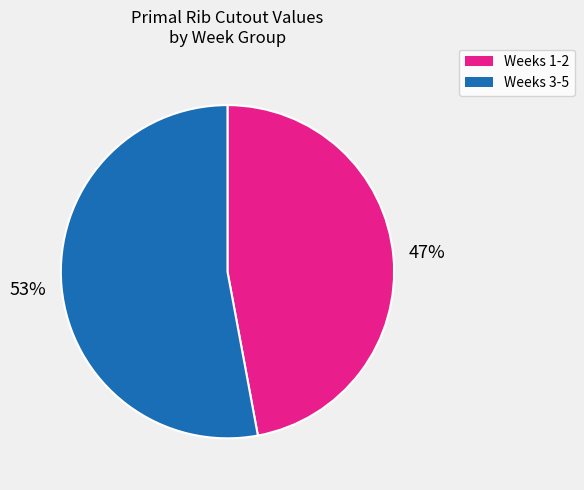

Does any single category account for the majority?

Yes